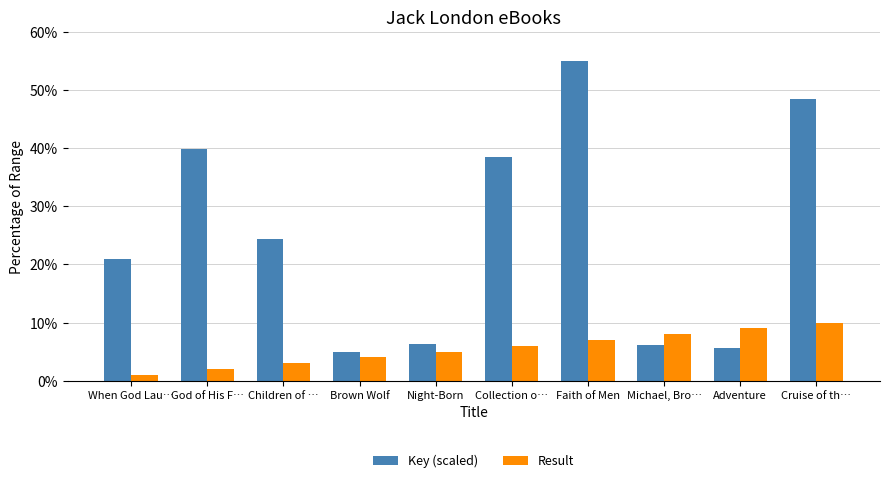

Which series has the widest spread of values?

Key (scaled)